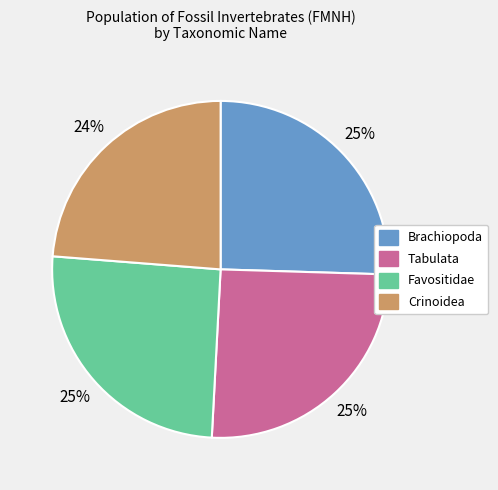

Does Brachiopoda represent more than half of the total?

No